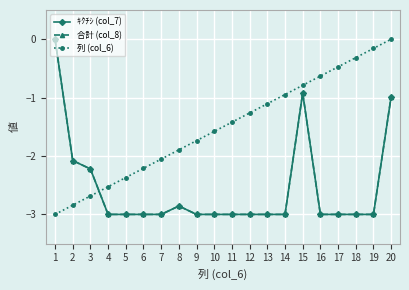

True or false: ｷｸﾁｼ (col_7) and 合計 (col_8) cross at least once.

False